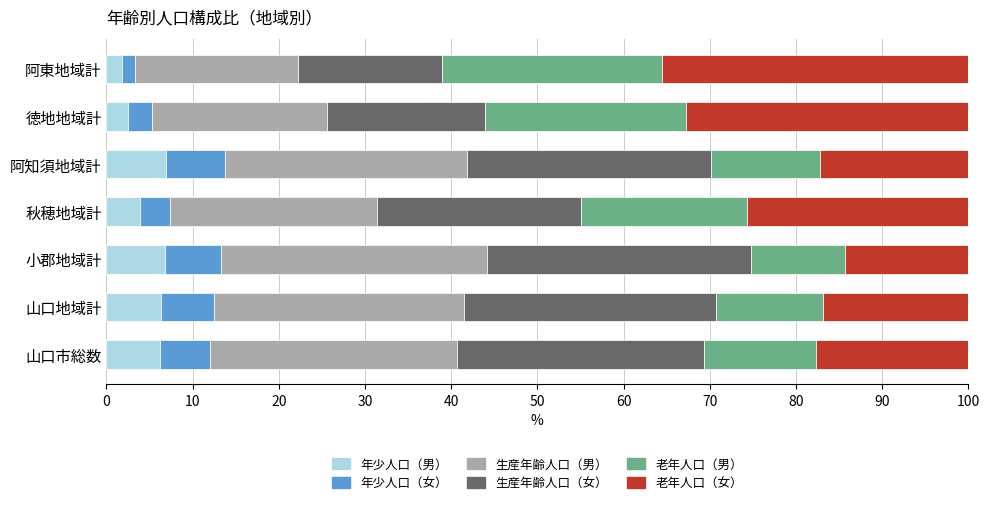

What is the difference between the second highest and minimum values in the 年少人口（男） series?

5.0